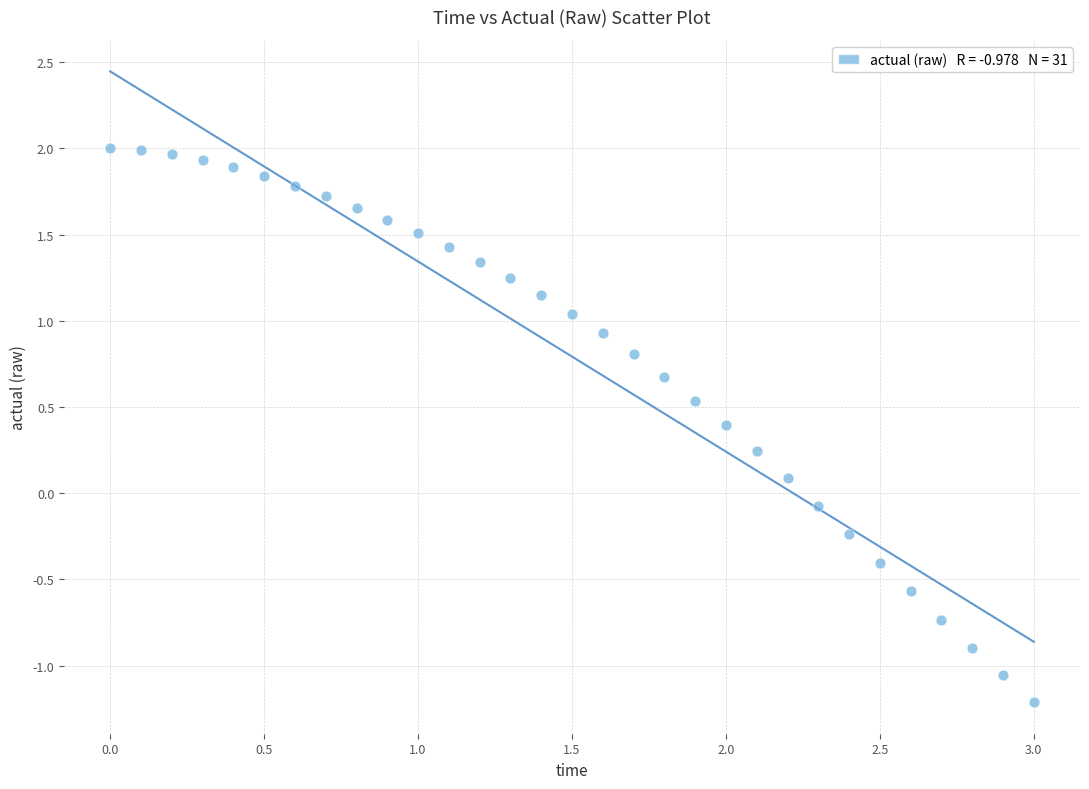

What is the range of Y values (max minus min)?

3.2